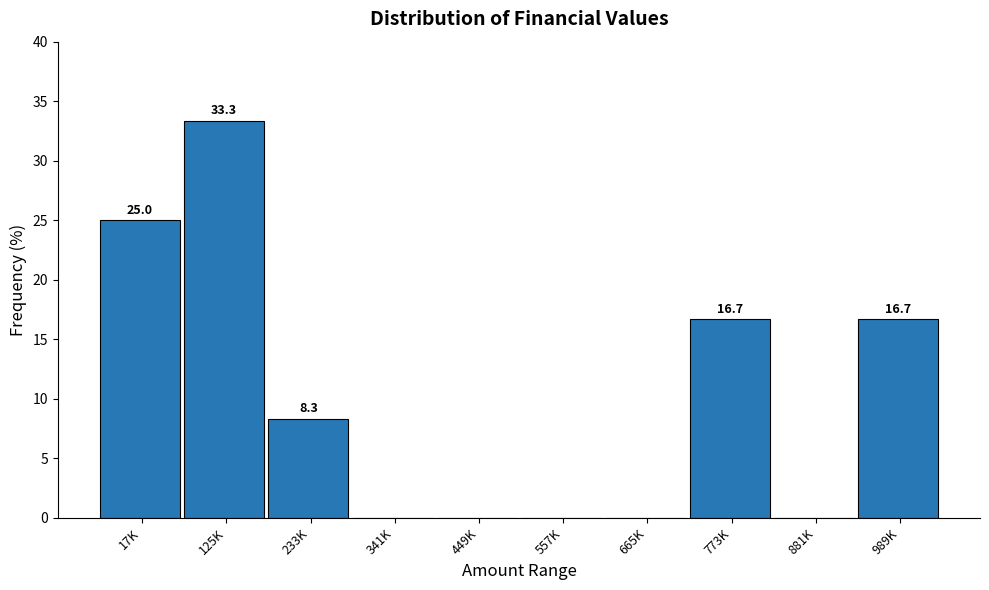

Reading right to left, extract all data points from this chart.

989K=16.7	881K=0.0	773K=16.7	665K=0.0	557K=0.0	449K=0.0	341K=0.0	233K=8.3	125K=33.3	17K=25.0